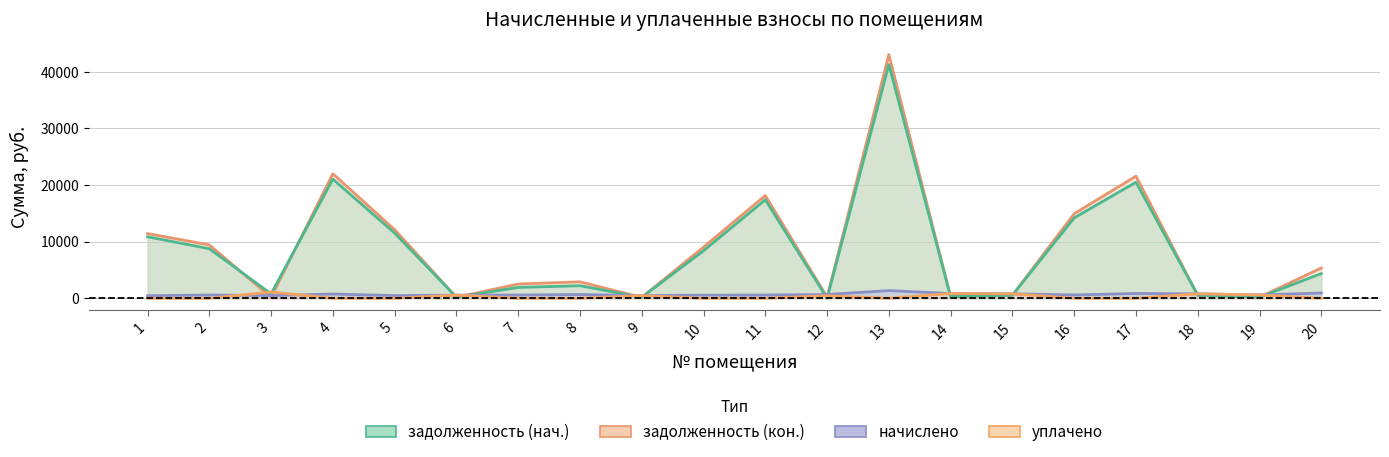

Is it true that уплачено equals 0.0 at 10?

True